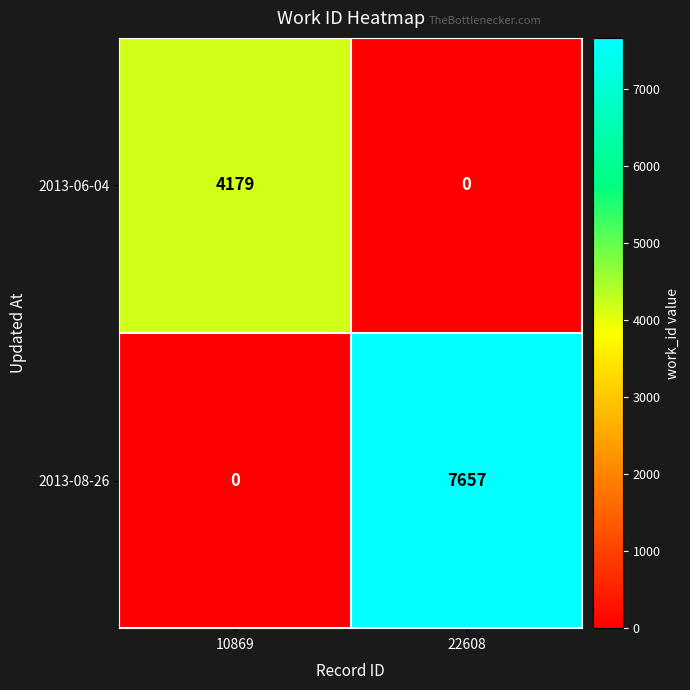

What is the difference between the highest and lowest values at 10869?

4179